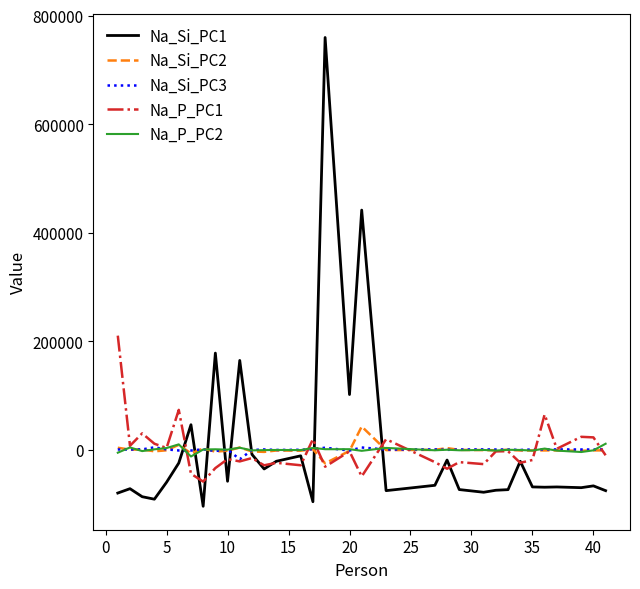

What is the greatest value displayed?

759763.3